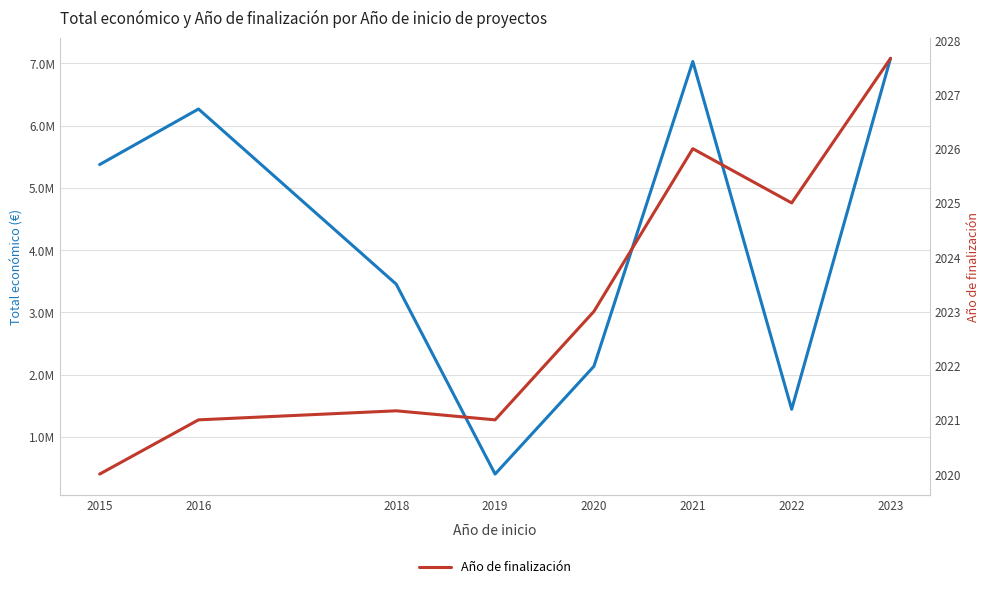

What is the value of the Total económico (€) point at the 1st from the left?

5375375.0